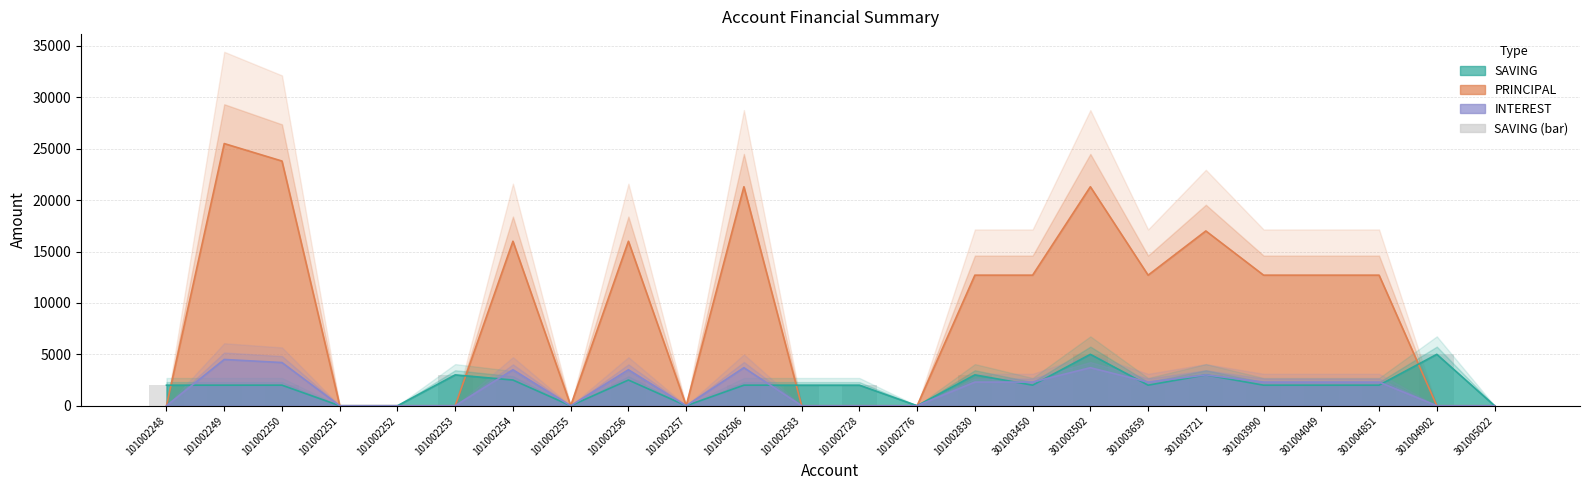

Reading right to left, what are all the values shown in this chart?

301005022=0	301004902=5000	301004851=2000	301004049=2000	301003990=2000	301003721=3000	301003659=2000	301003502=5000	301003450=2000	101002830=3000	101002776=0	101002728=2000	101002583=2000	101002506=2000	101002257=0	101002256=2500	101002255=0	101002254=2500	101002253=3000	101002252=0	101002251=0	101002250=2000	101002249=2000	101002248=2000